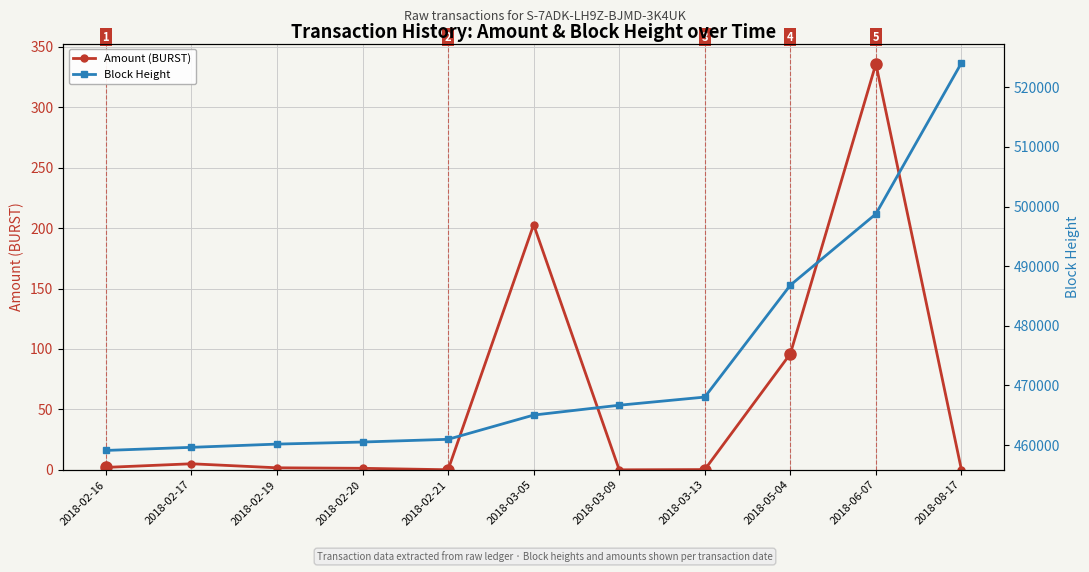

How many data points in Amount (BURST) are less than 1?

4